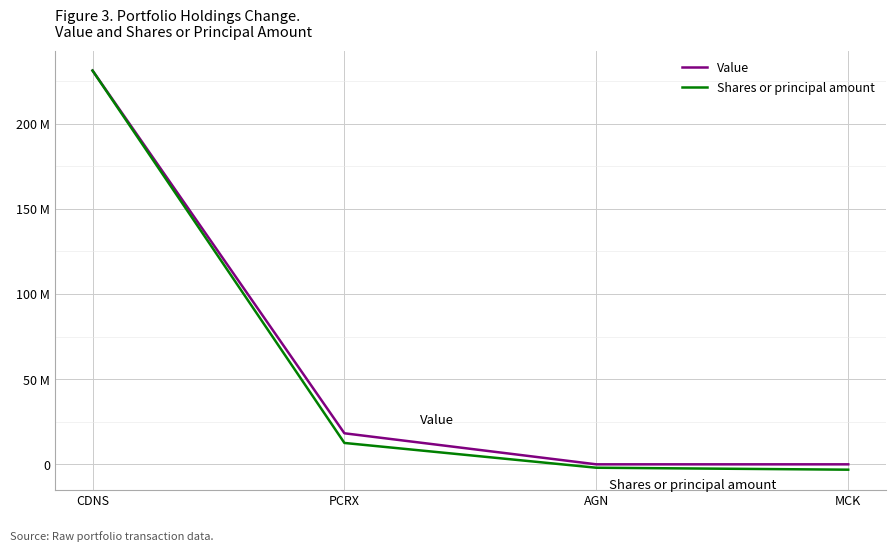

True or false: Shares or principal amount has more than 2 points higher than both neighbors.

False